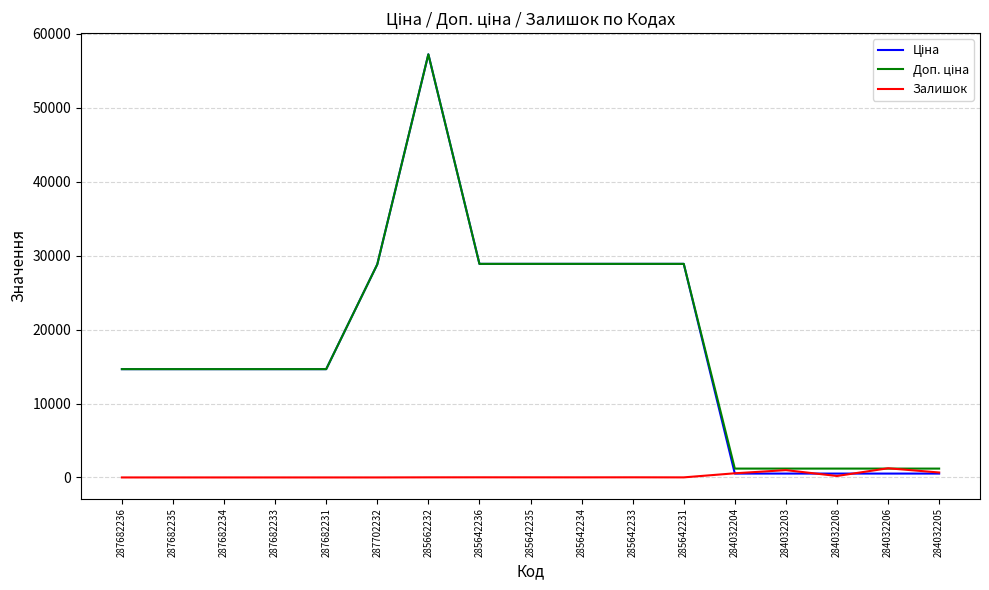

The Залишок series shows 1240.0 at 284032206. True or false?

True